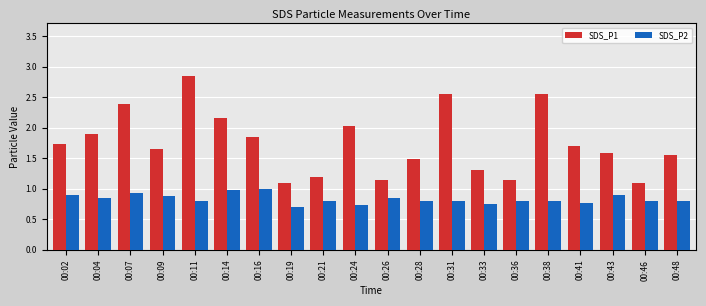

The value of SDS_P1 at 00:48 is 1.6. True or false?

True